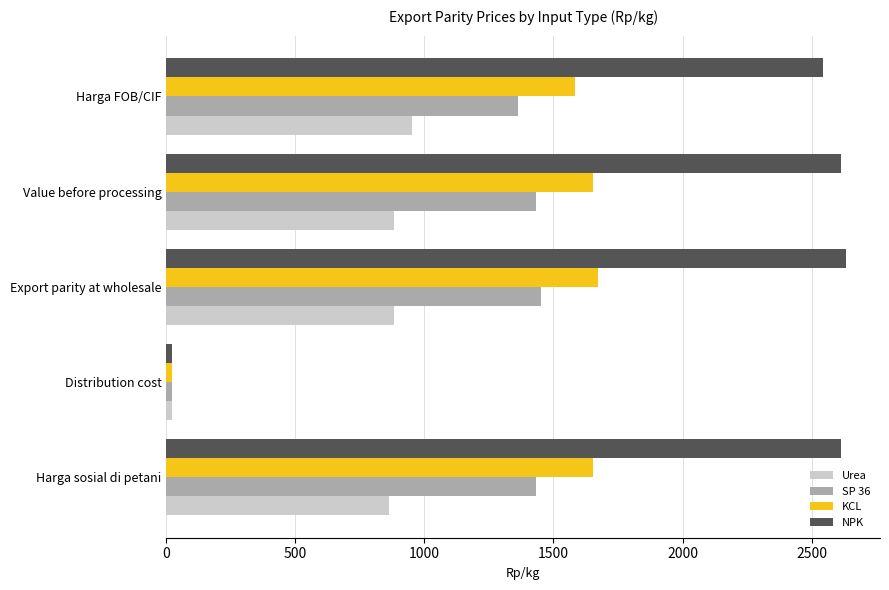

Rank the series by their maximum value, from lowest to highest.

Urea, SP 36, KCL, NPK